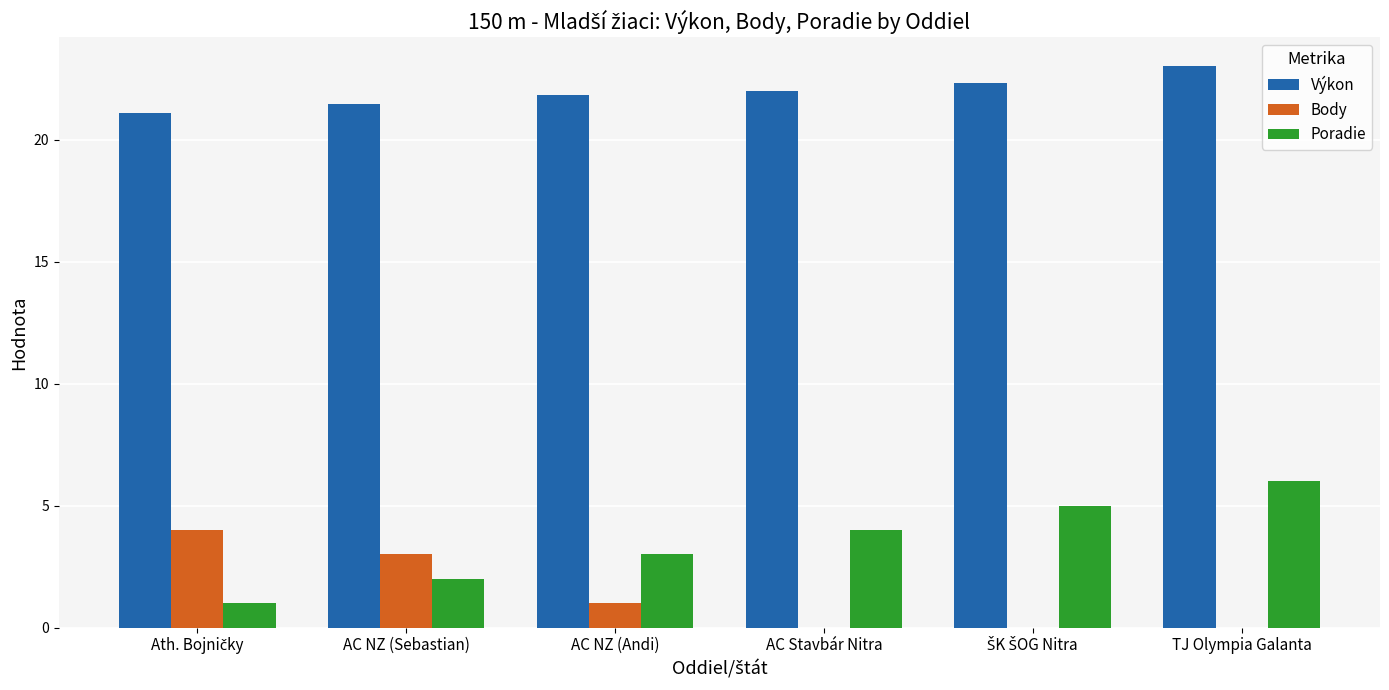

Reading right to left, what are all the values shown in this chart?

Výkon: 23.1	22.3	22.0	21.8	21.5	21.1
Body: 0.0	0.0	0.0	1.0	3.0	4.0
Poradie: 6.0	5.0	4.0	3.0	2.0	1.0